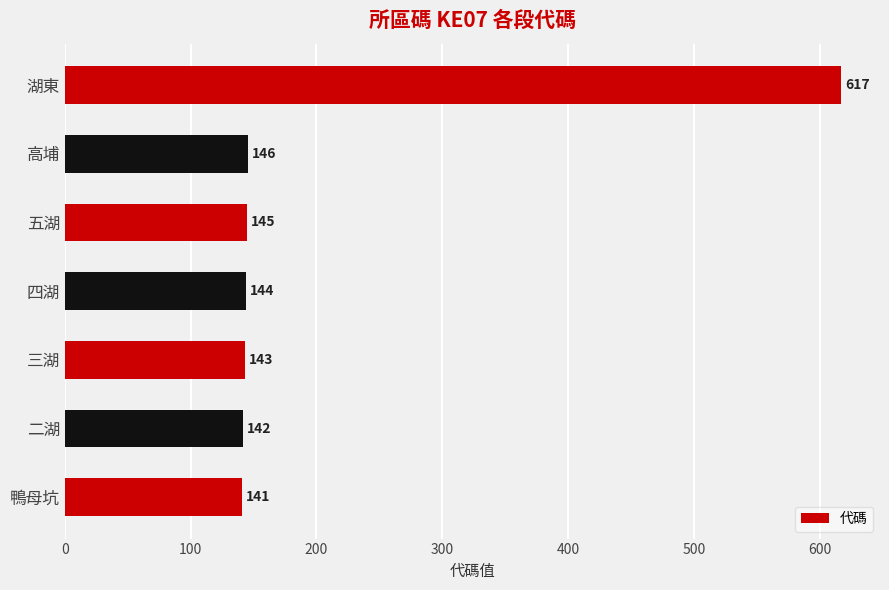

Where is the data nearest to the value 379?

高埔